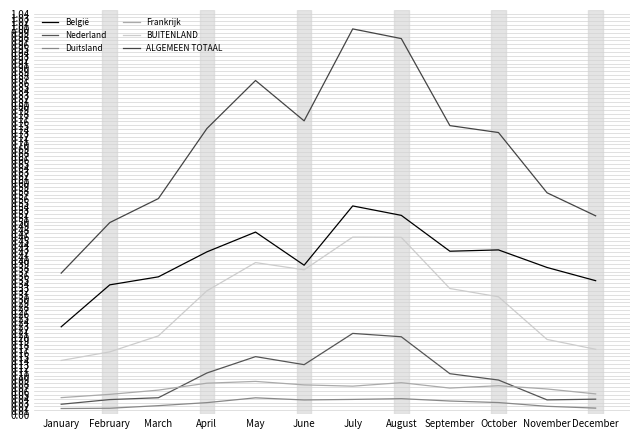

True or false: Frankrijk and BUITENLAND cross at least once.

False